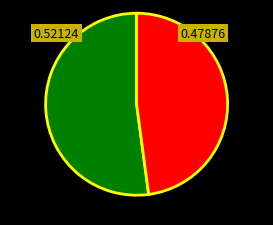

Is there a majority slice in this chart?

Yes